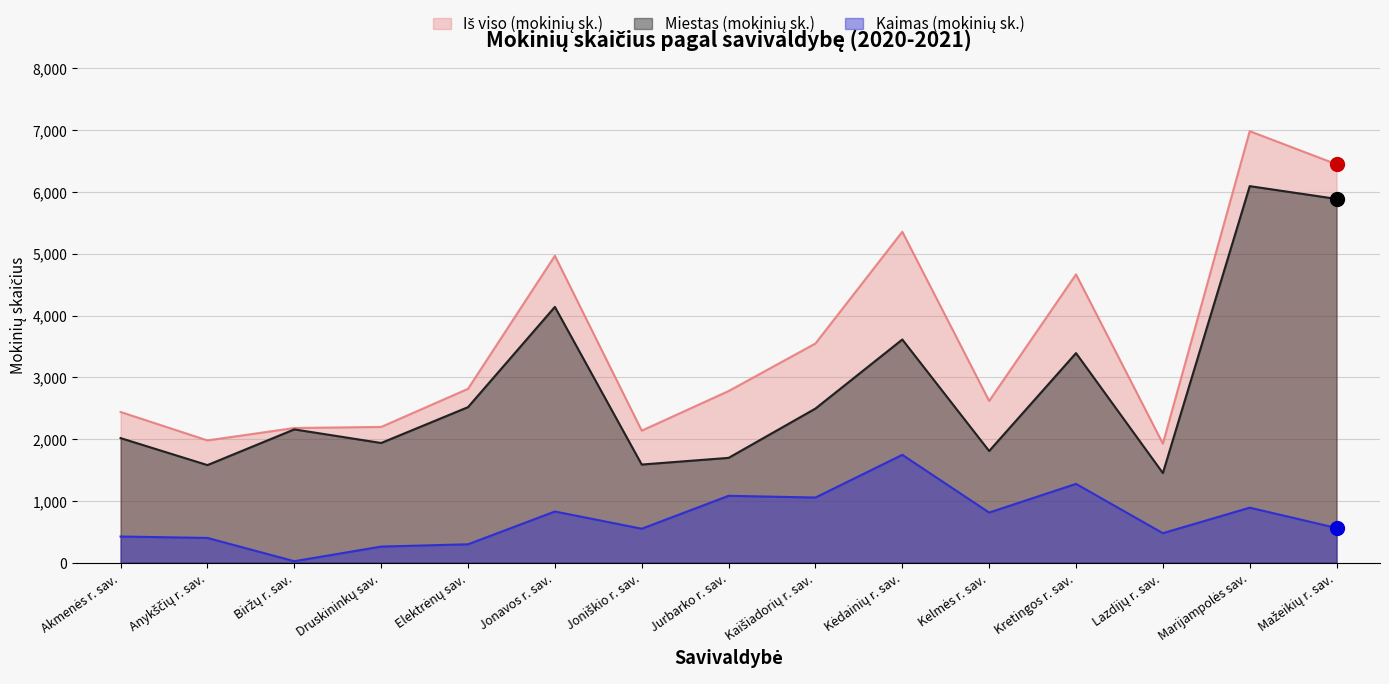

True or false: Iš viso (mokinių sk.) and Miestas (mokinių sk.) intersect in this chart.

False